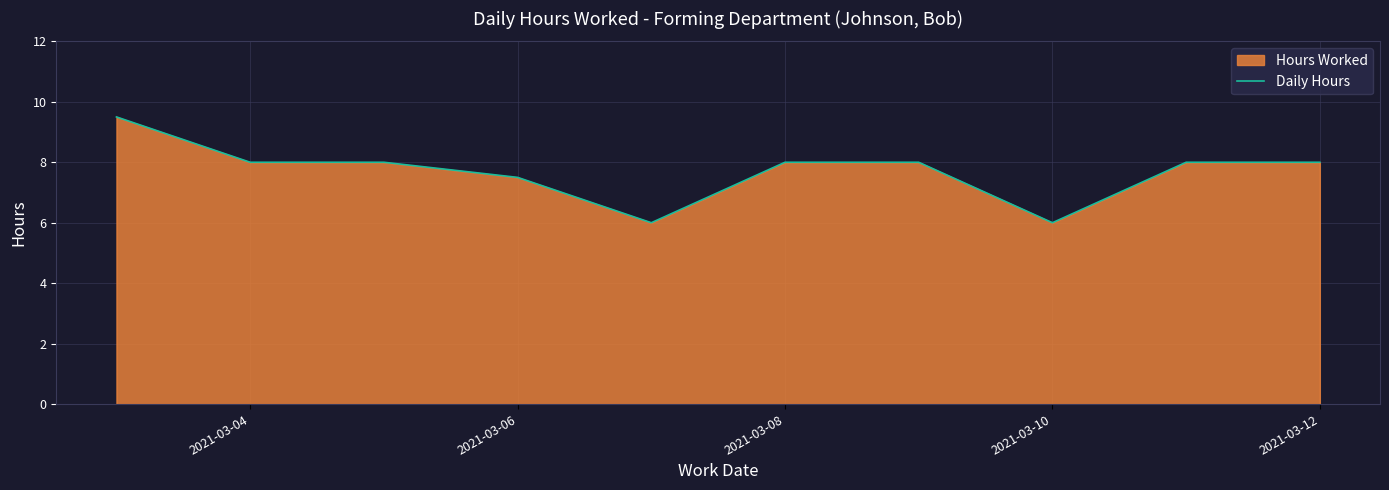

How many lines are shown in the chart?

1